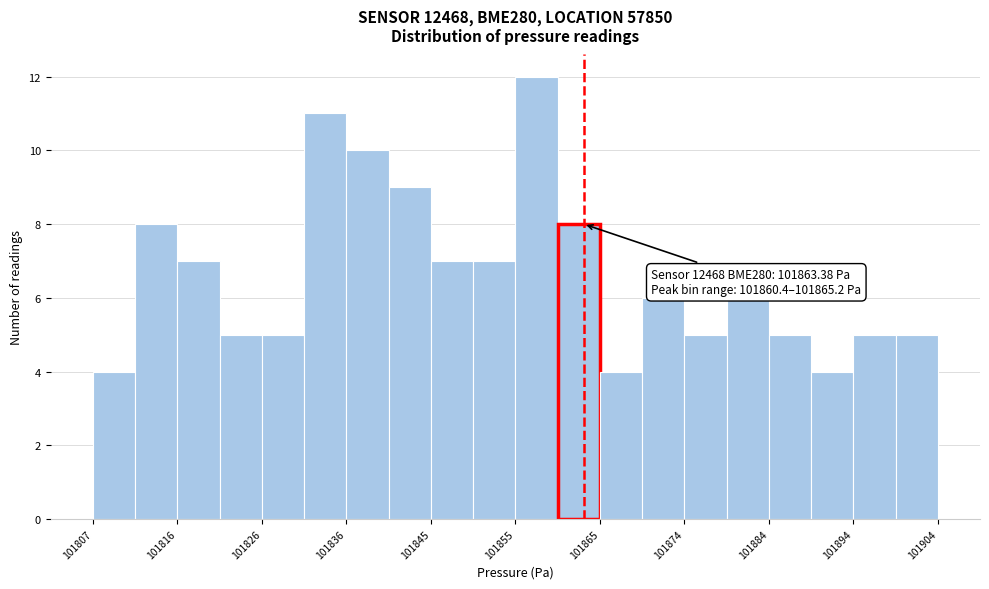

Over which range of the x-axis is the bar tallest?

101856 to 101860